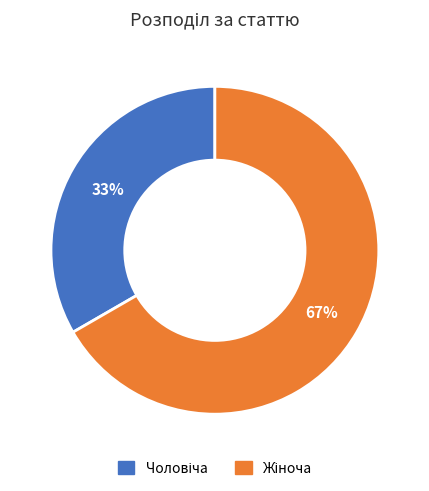

To the nearest percent, what is the average slice percentage?

50%